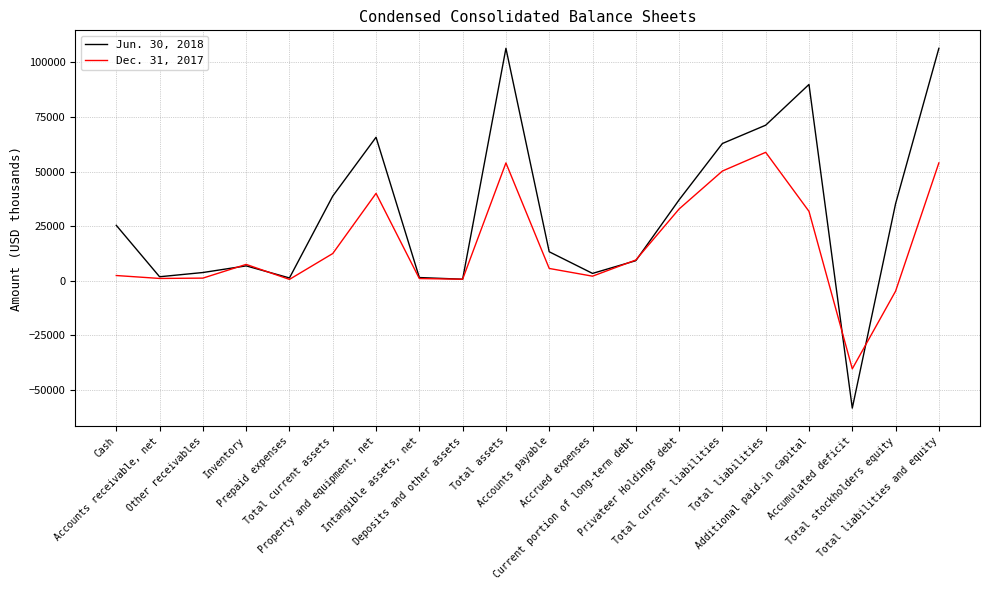

At which label is Dec. 31, 2017 closest to 9173?

Current portion of long-term debt